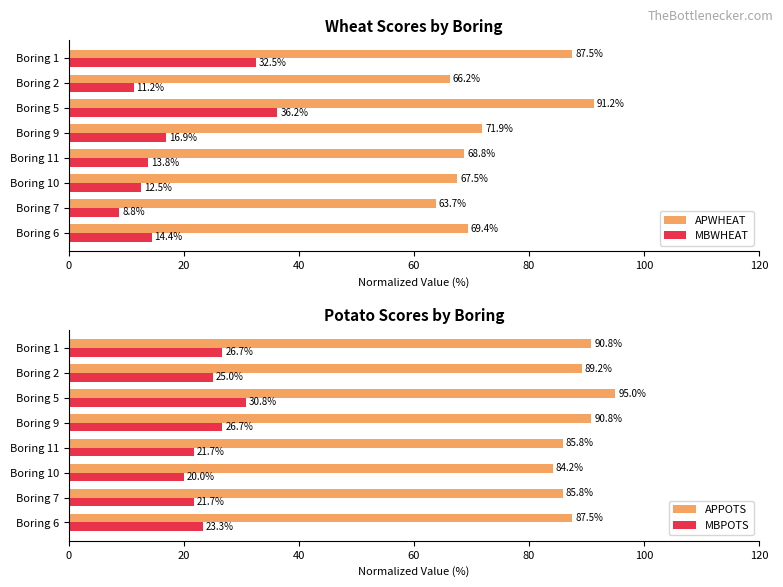

Count the number of data series in this chart.

4